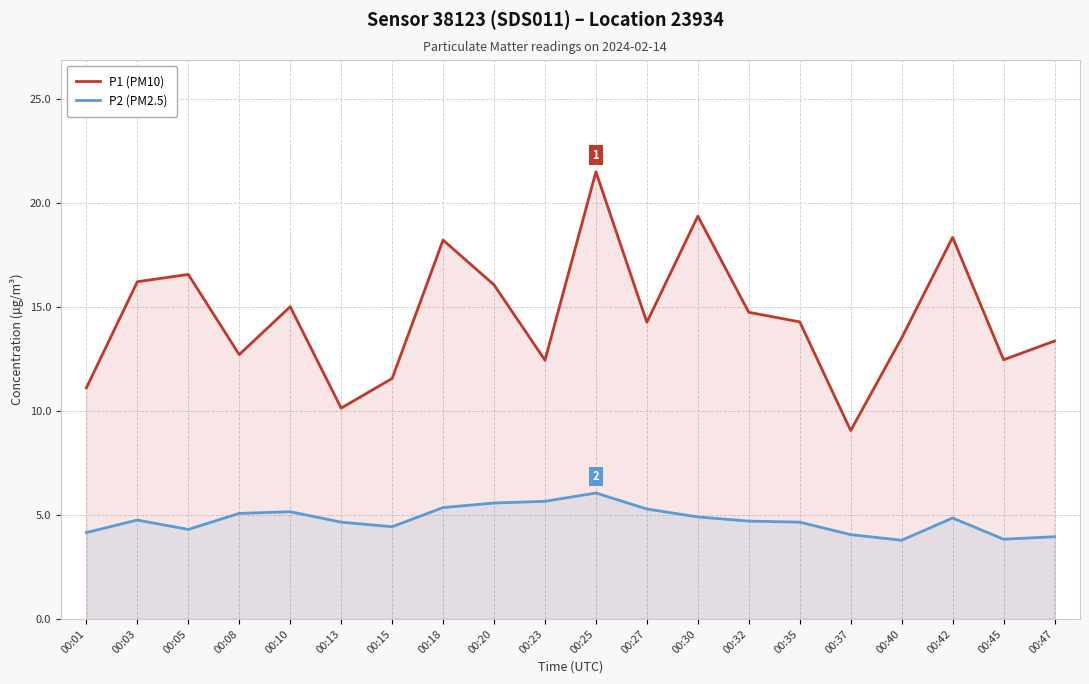

The value of P2 (PM2.5) at 00:45 is 1.1. True or false?

False